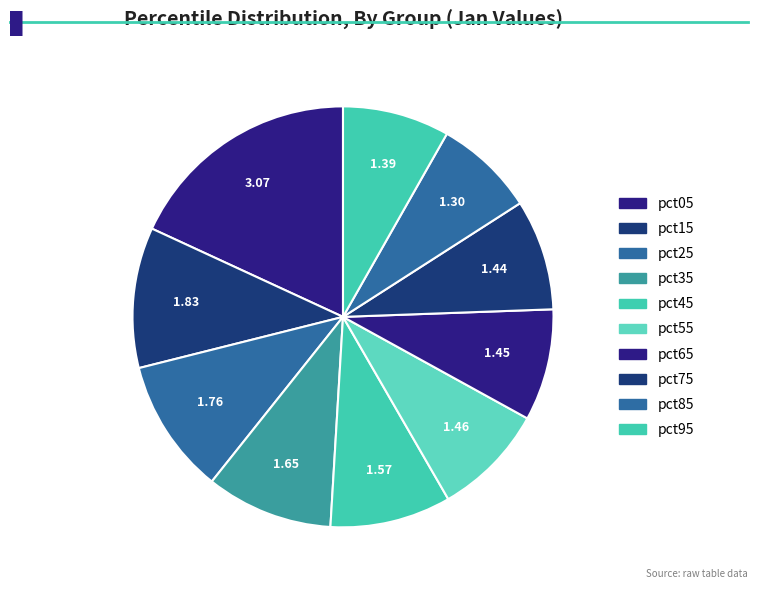

The pct55 slice represents 3% of the pie. True or false?

False